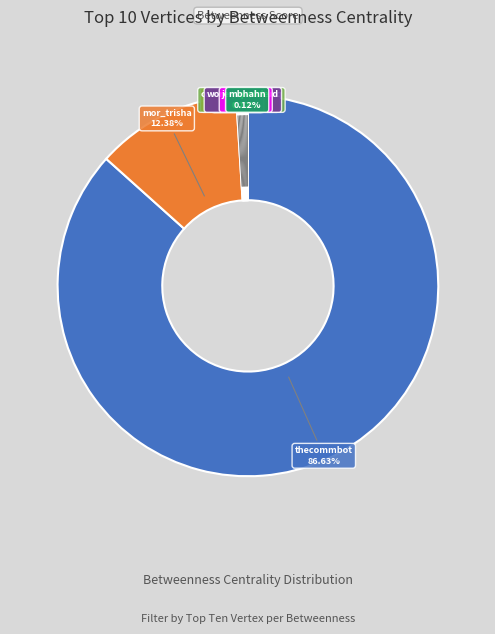

Combined, do mor_trisha and thecommbot account for over 50%?

Yes